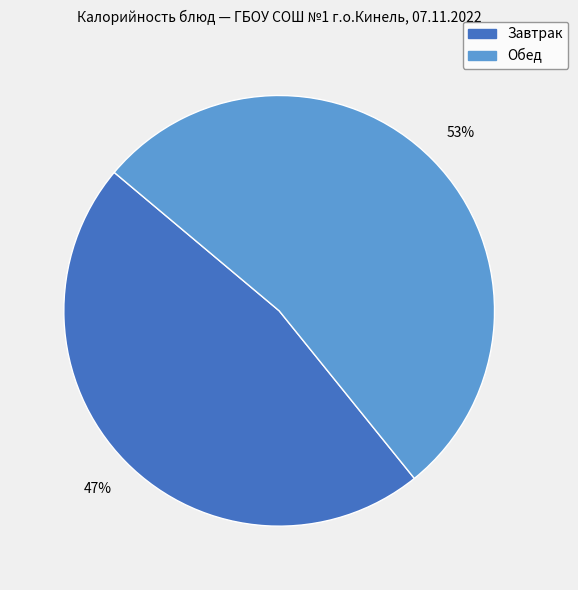

Which has a higher value, Завтрак or Обед?

Обед